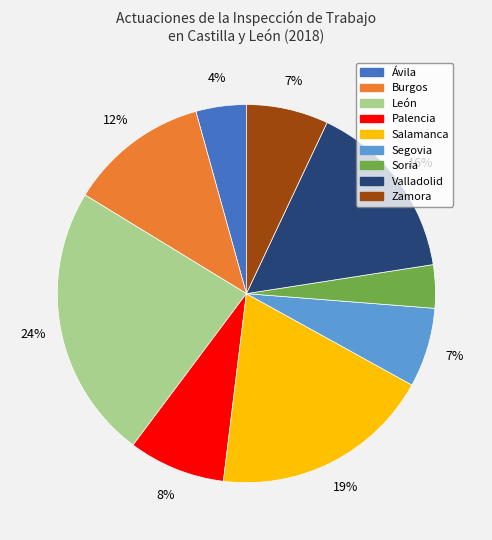

Count the number of slices in the pie.

9